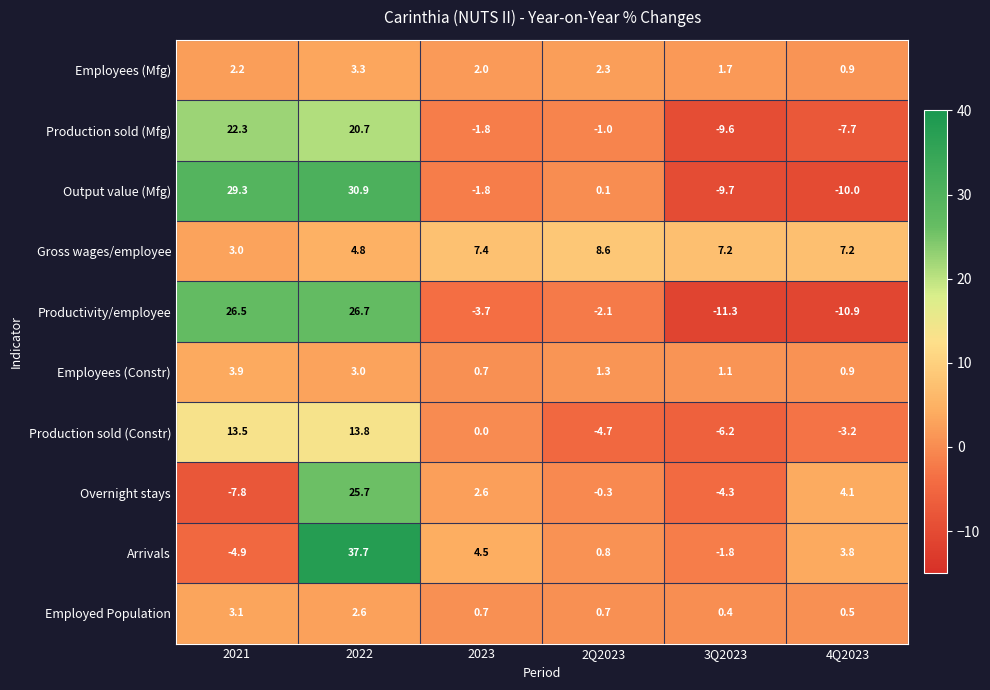

What is the sum of the Arrivals values at 2022 and 2Q2023?

38.5